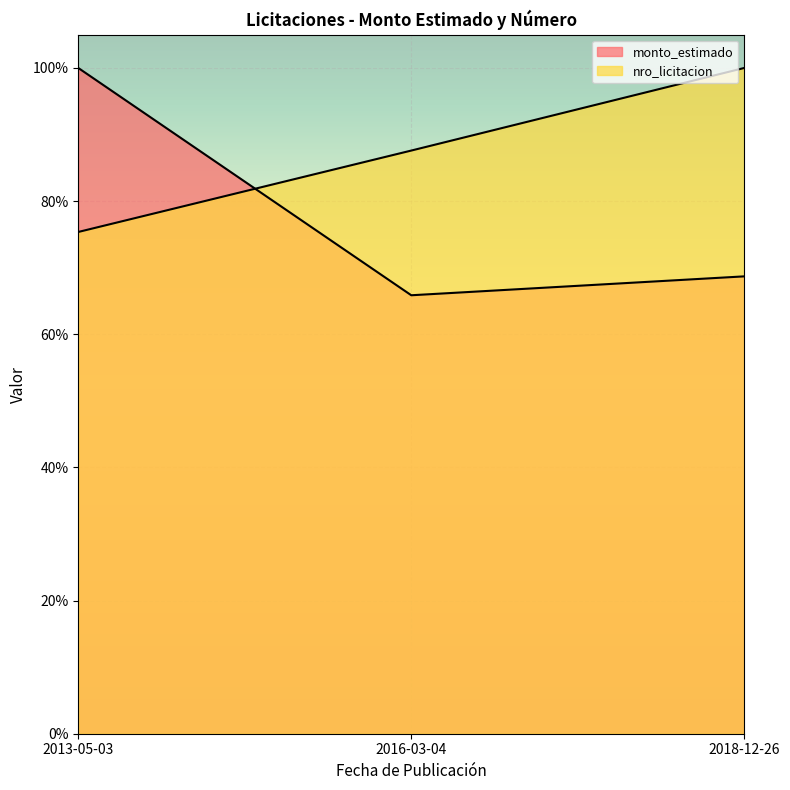

At how many categories does at least one series exceed 0?

3